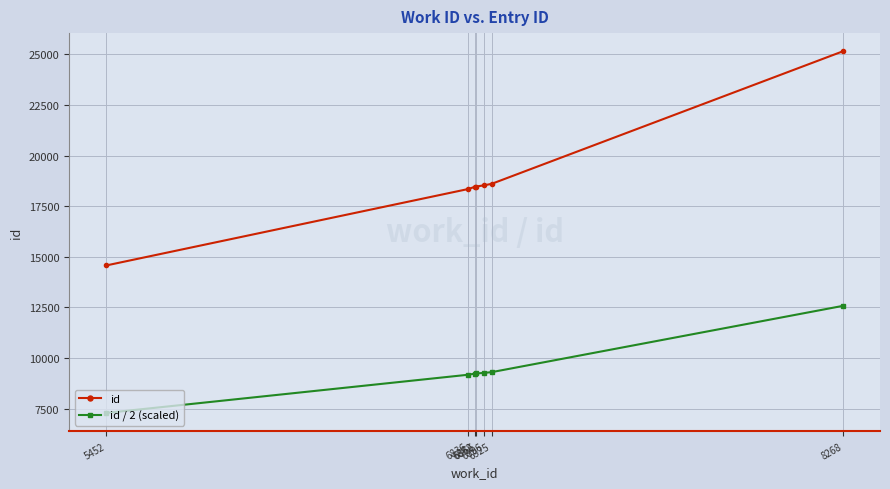

Which series has the largest range (max minus min)?

id